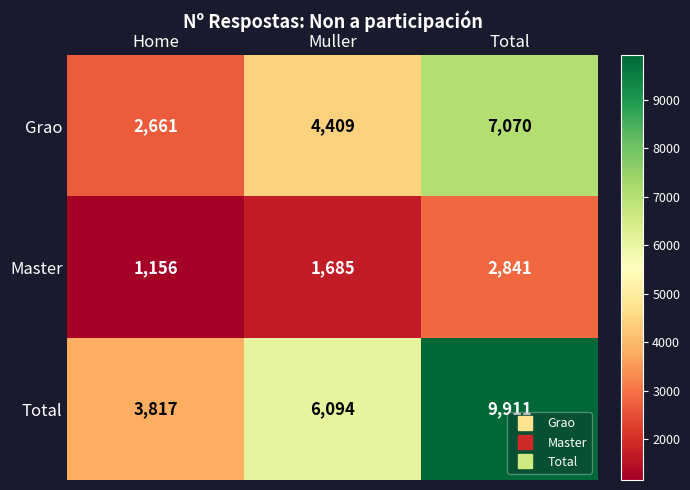

How many Master values are between 1156 and 2841?

3